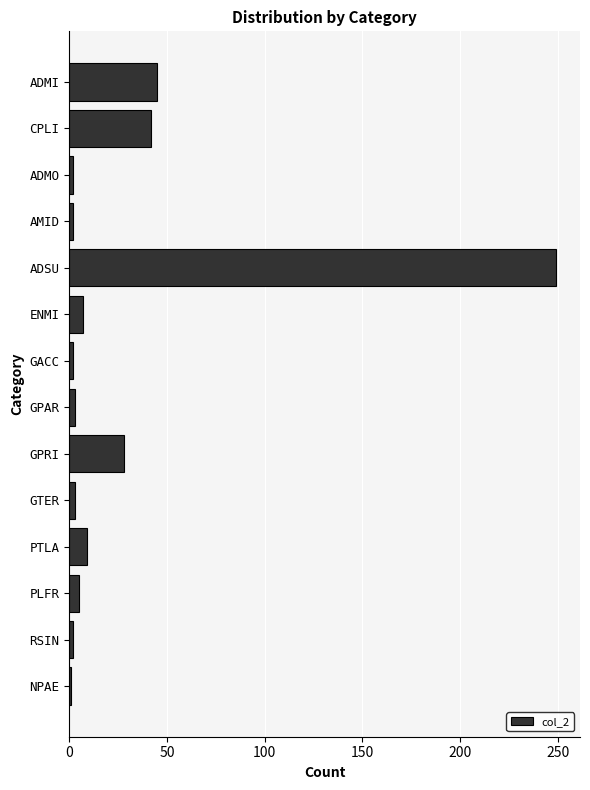

Does the chart contain stacked bars?

No